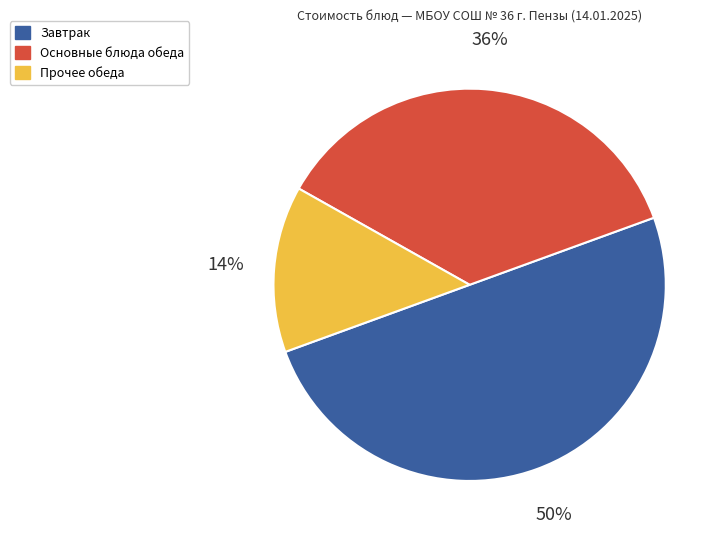

What is the smallest slice in the pie chart?

Прочее обеда